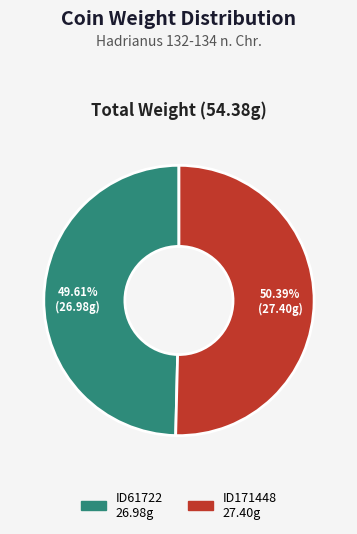

To the nearest percent, what is the difference between the ID171448 and ID61722 slice percentages?

1%